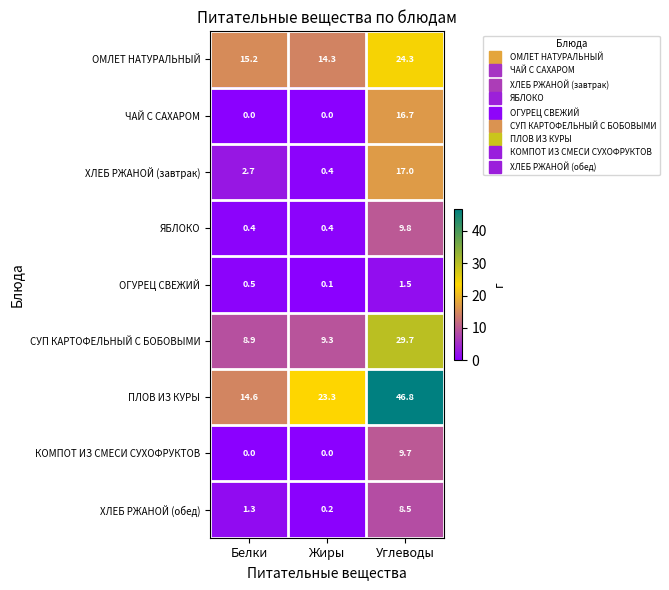

At which category is the sum across all series the highest?

Углеводы